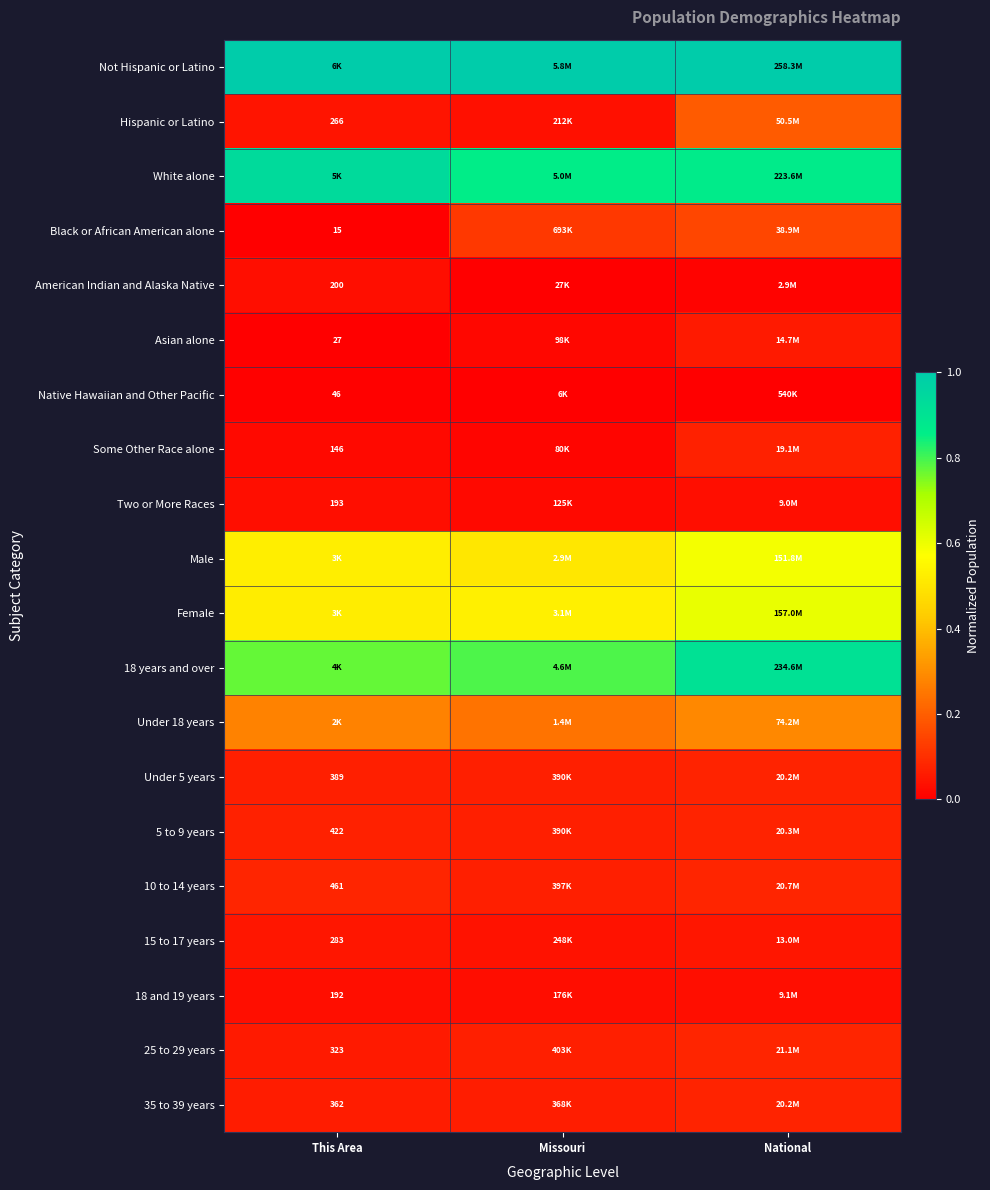

Which series has the largest range (max minus min)?

Hispanic or Latino